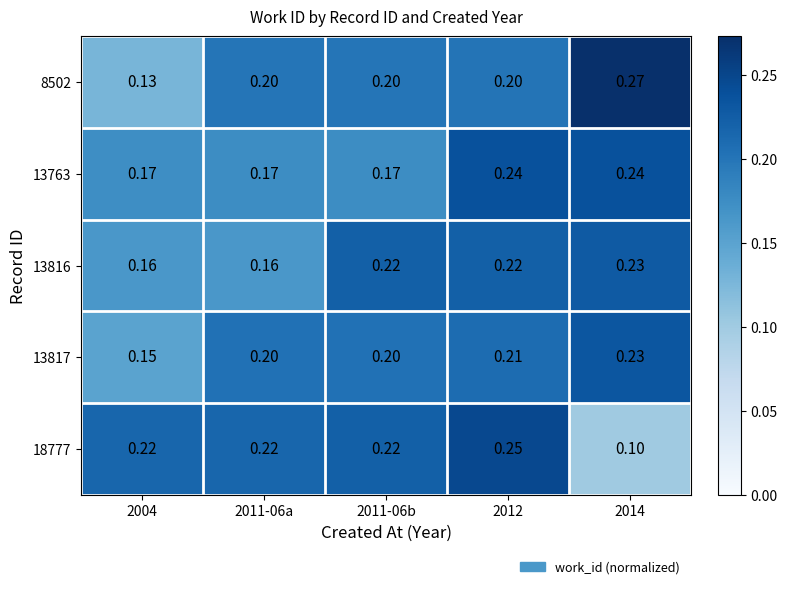

Is the value of 8502 at 2011-06b greater than the value of 13817 at 2014?

No